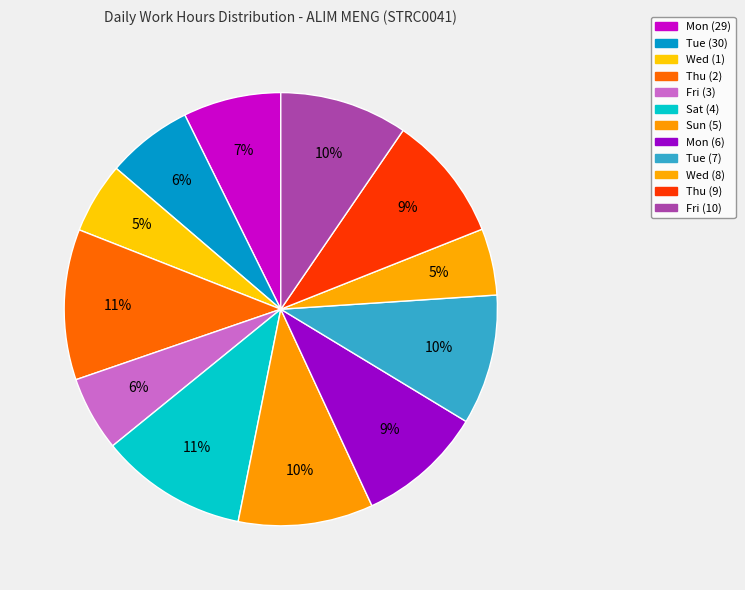

How many slices are in this pie chart?

12